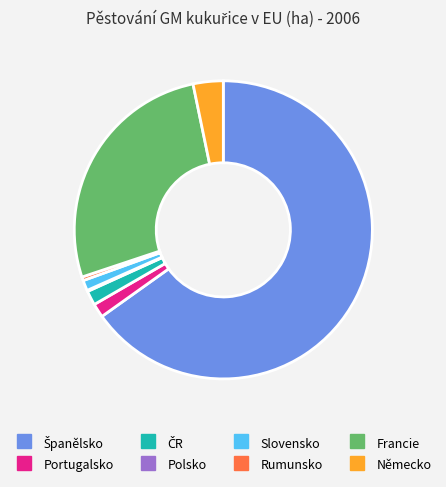

Between Slovensko and Francie, which is larger?

Francie